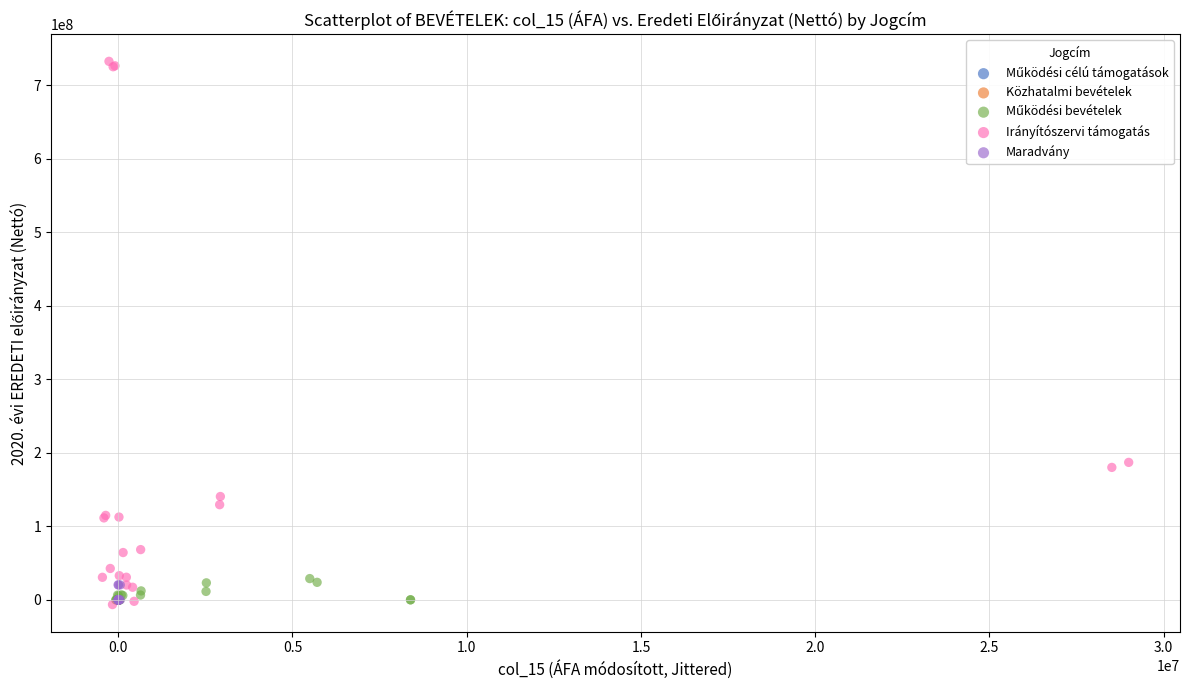

Which series contains the highest Y value?

Irányítószervi támogatás